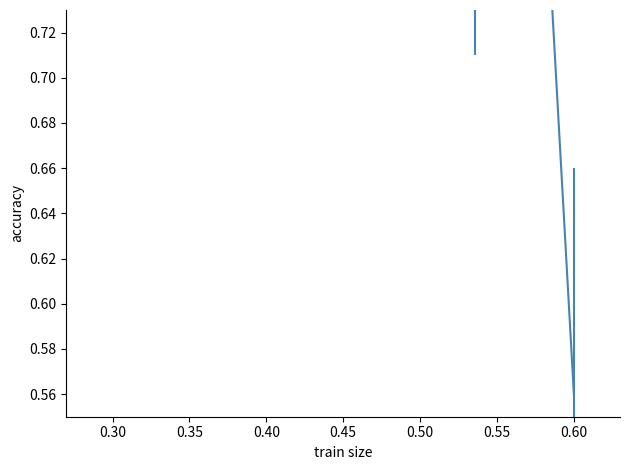

How many distinct data groups are displayed?

1